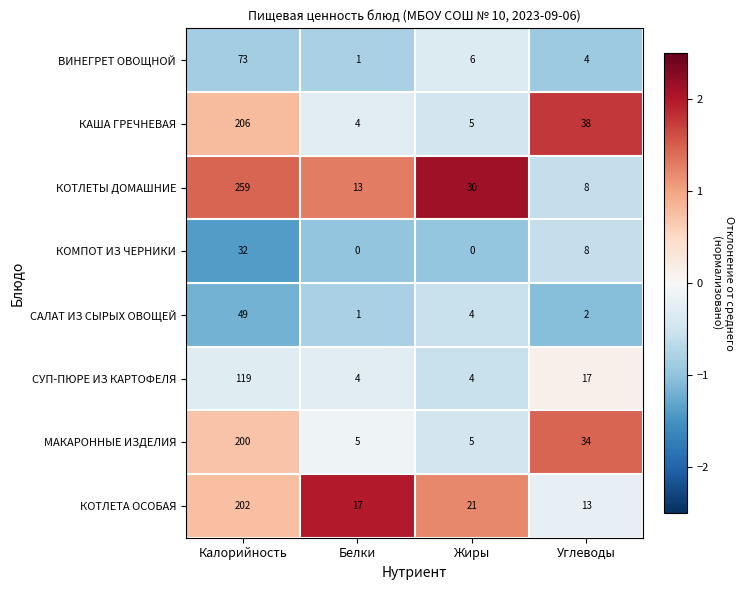

At which category is the sum across all series the highest?

Калорийность